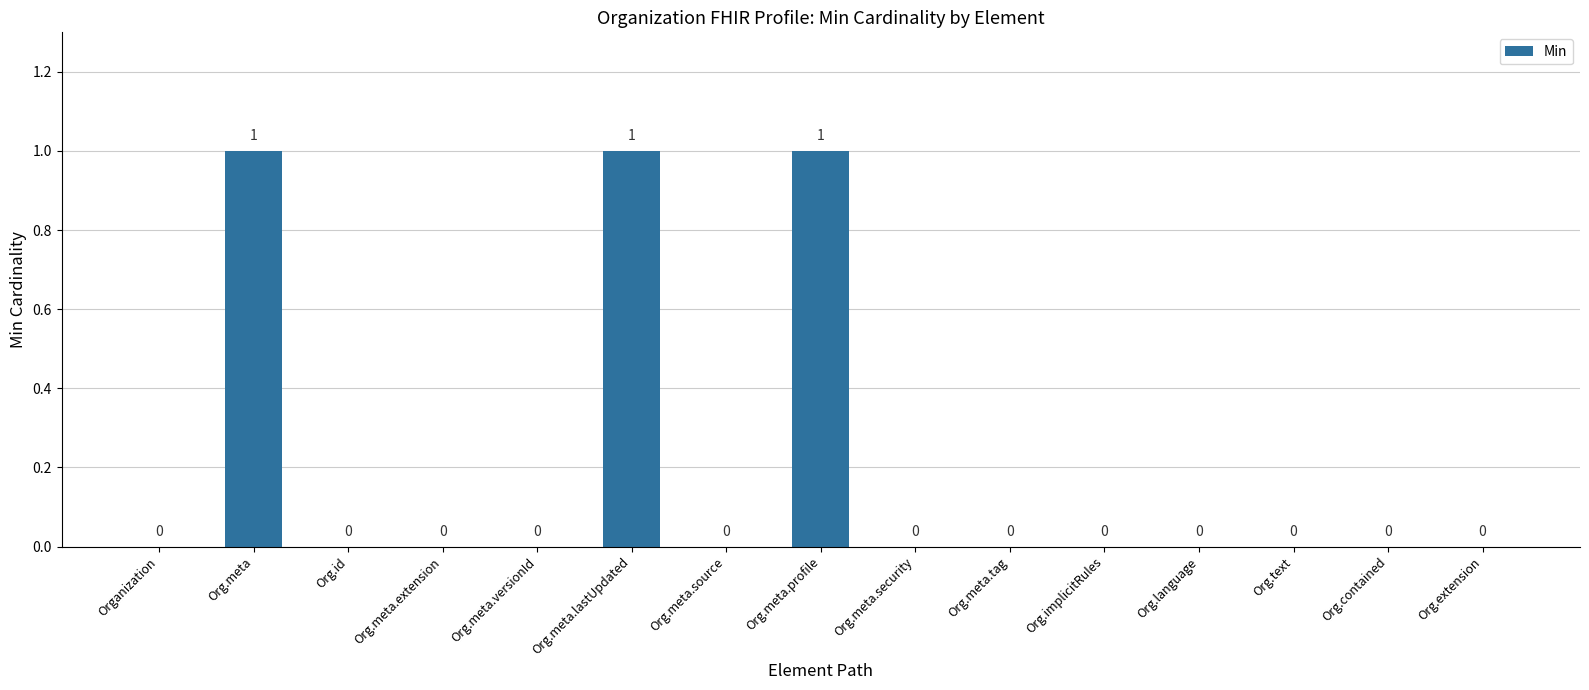

What is the difference between the values at Org.meta.extension and Org.meta?

1